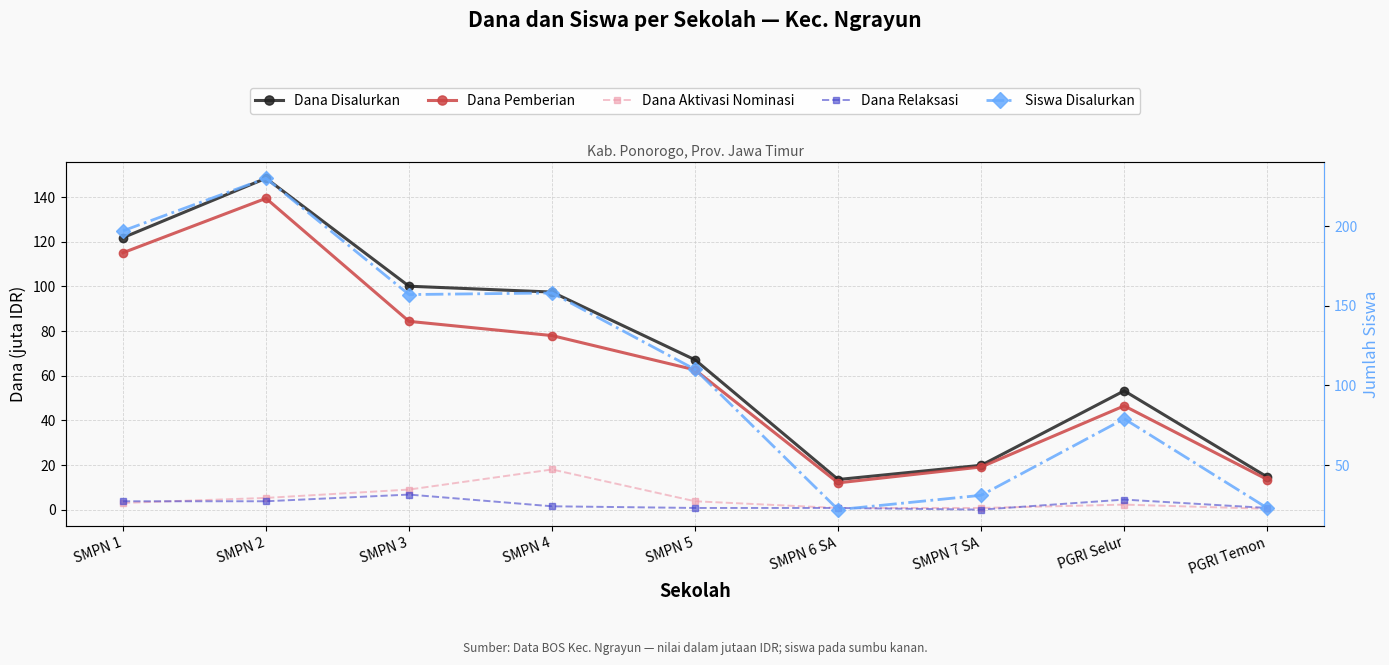

How many data points in Dana Pemberian are above 62?

5